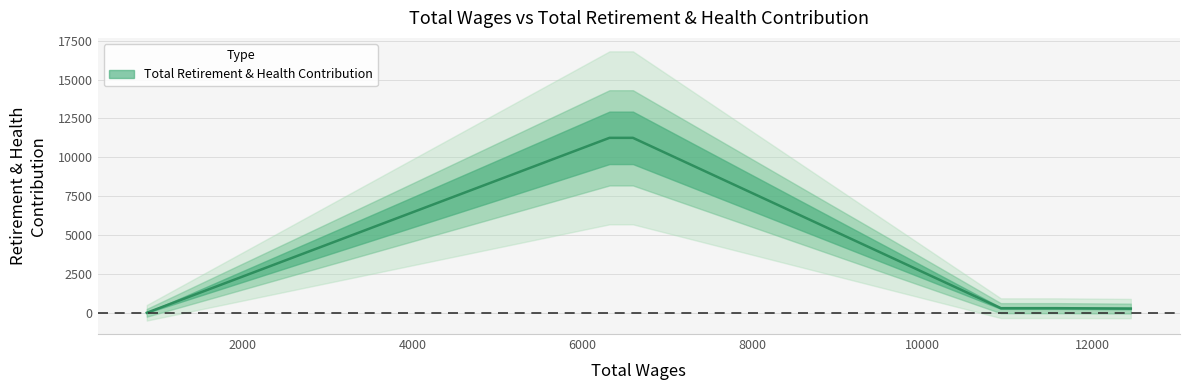

Is it true that the value at 6315.0 is 11252?

True